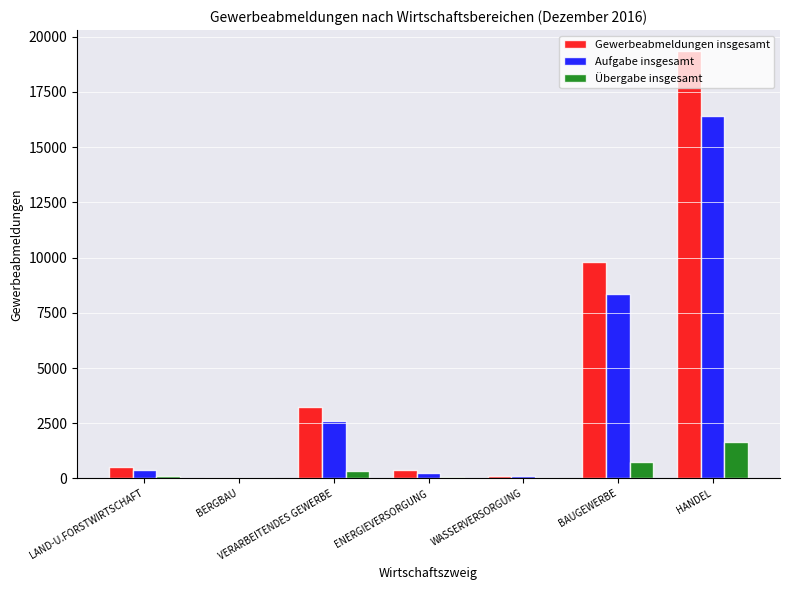

True or false: Übergabe insgesamt has a value of 769 at HANDEL.

False